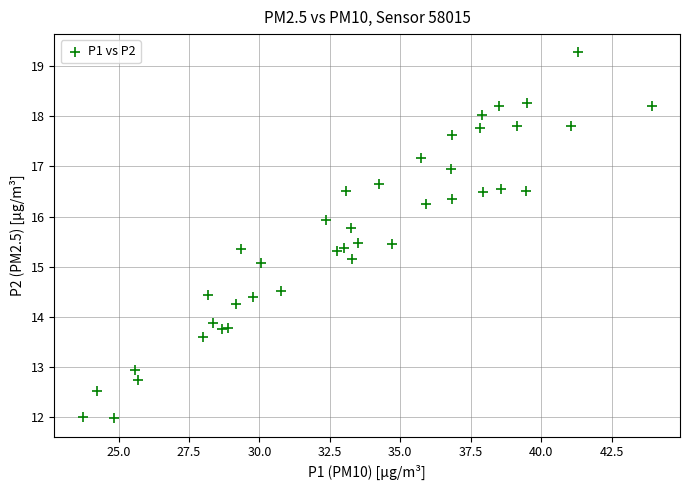

What is the range of X values (max minus min)?

20.2